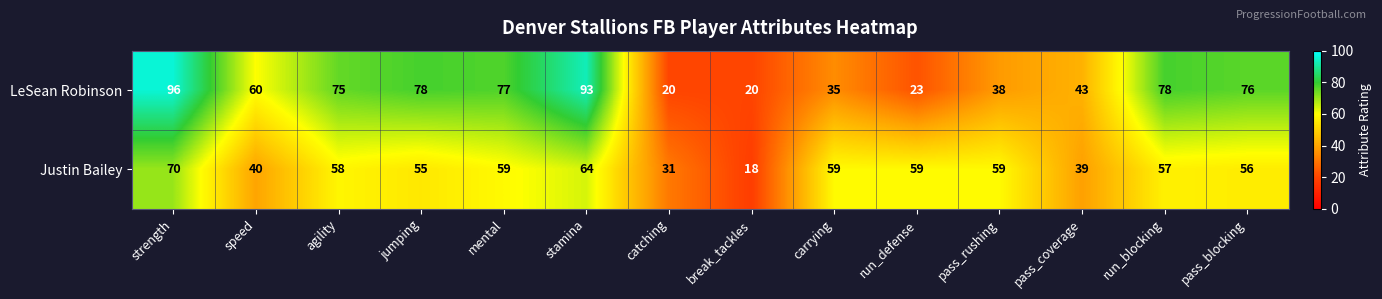

How many categories are shown in the chart?

14